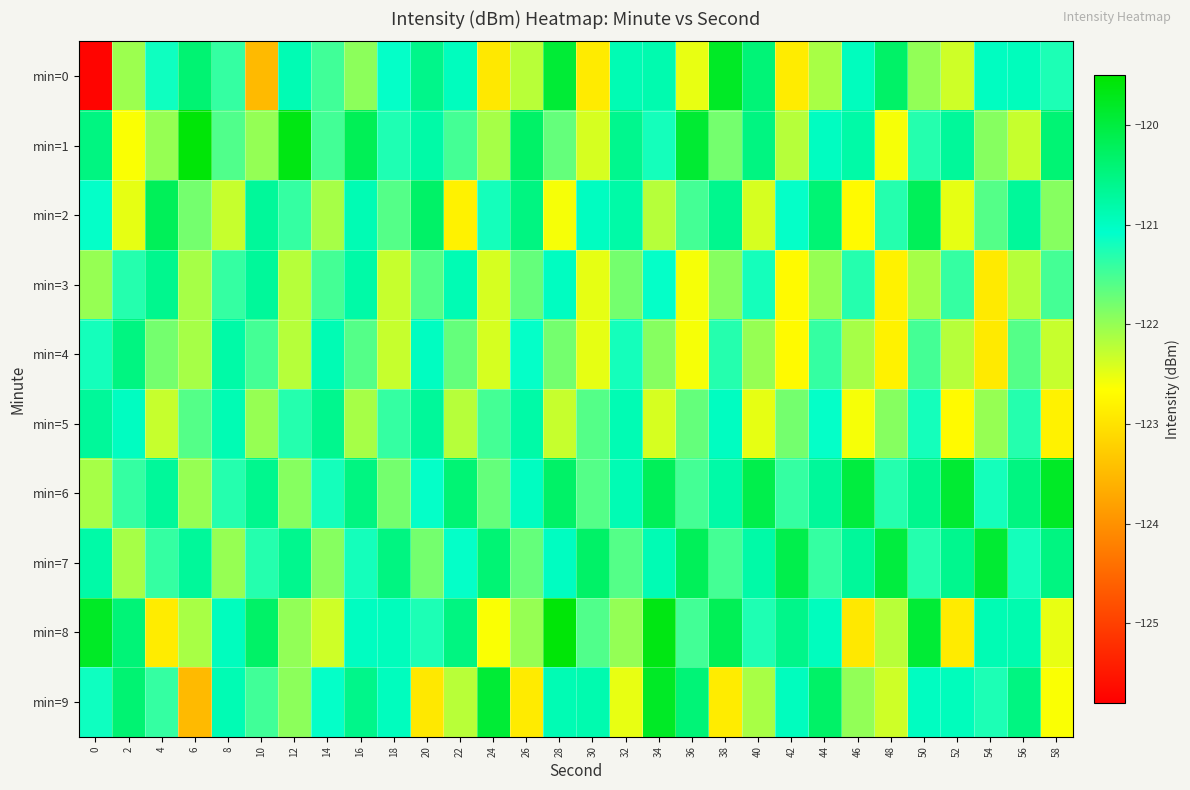

Reading left to right, extract all data points from this chart.

min=0: 0=-125.7	2=-122.0	4=-121.2	6=-120.4	8=-121.4	10=-123.5	12=-120.9	14=-121.5	16=-121.9	18=-121.1	20=-120.6	22=-121.0	24=-122.9	26=-122.2	28=-119.9	30=-122.9	32=-120.9	34=-120.9	36=-122.5	38=-119.8	40=-120.4	42=-122.9	44=-122.1	46=-121.0	48=-120.3	50=-122.0	52=-122.3	54=-121.0	56=-121.0	58=-121.3
min=1: 0=-120.5	2=-122.6	4=-122.0	6=-119.6	8=-121.6	10=-122.0	12=-119.7	14=-121.5	16=-120.2	18=-121.3	20=-120.8	22=-121.5	24=-122.1	26=-120.3	28=-121.7	30=-122.4	32=-120.6	34=-121.2	36=-119.9	38=-121.8	40=-120.5	42=-122.2	44=-121.0	46=-120.8	48=-122.6	50=-121.3	52=-120.7	54=-121.9	56=-122.3	58=-120.4
min=2: 0=-121.1	2=-122.5	4=-120.2	6=-121.8	8=-122.3	10=-120.7	12=-121.4	14=-122.1	16=-120.9	18=-121.6	20=-120.3	22=-122.8	24=-121.2	26=-120.5	28=-122.6	30=-121.0	32=-120.8	34=-122.2	36=-121.5	38=-120.6	40=-122.4	42=-121.1	44=-120.4	46=-122.7	48=-121.3	50=-120.2	52=-122.5	54=-121.6	56=-120.7	58=-121.9
min=3: 0=-122.0	2=-121.3	4=-120.6	6=-122.1	8=-121.4	10=-120.7	12=-122.2	14=-121.5	16=-120.8	18=-122.3	20=-121.6	22=-120.9	24=-122.4	26=-121.7	28=-121.0	30=-122.5	32=-121.8	34=-121.1	36=-122.6	38=-121.9	40=-121.2	42=-122.7	44=-122.0	46=-121.3	48=-122.8	50=-122.1	52=-121.4	54=-122.9	56=-122.2	58=-121.5
min=4: 0=-121.2	2=-120.5	4=-121.8	6=-122.1	8=-120.8	10=-121.5	12=-122.2	14=-120.9	16=-121.6	18=-122.3	20=-121.0	22=-121.7	24=-122.4	26=-121.1	28=-121.8	30=-122.5	32=-121.2	34=-121.9	36=-122.6	38=-121.3	40=-122.0	42=-122.7	44=-121.4	46=-122.1	48=-122.8	50=-121.5	52=-122.2	54=-122.9	56=-121.6	58=-122.3
min=5: 0=-120.7	2=-121.0	4=-122.3	6=-121.6	8=-120.9	10=-122.0	12=-121.3	14=-120.6	16=-122.1	18=-121.4	20=-120.7	22=-122.2	24=-121.5	26=-120.8	28=-122.3	30=-121.6	32=-120.9	34=-122.4	36=-121.7	38=-121.0	40=-122.5	42=-121.8	44=-121.1	46=-122.6	48=-121.9	50=-121.2	52=-122.7	54=-122.0	56=-121.3	58=-122.8
min=6: 0=-122.1	2=-121.4	4=-120.7	6=-122.0	8=-121.3	10=-120.6	12=-121.9	14=-121.2	16=-120.5	18=-121.8	20=-121.1	22=-120.4	24=-121.7	26=-121.0	28=-120.3	30=-121.6	32=-120.9	34=-120.2	36=-121.5	38=-120.8	40=-120.1	42=-121.4	44=-120.7	46=-120.0	48=-121.3	50=-120.6	52=-119.9	54=-121.2	56=-120.5	58=-119.8
min=7: 0=-120.8	2=-122.1	4=-121.4	6=-120.7	8=-122.0	10=-121.3	12=-120.6	14=-121.9	16=-121.2	18=-120.5	20=-121.8	22=-121.1	24=-120.4	26=-121.7	28=-121.0	30=-120.3	32=-121.6	34=-120.9	36=-120.2	38=-121.5	40=-120.8	42=-120.1	44=-121.4	46=-120.7	48=-120.0	50=-121.3	52=-120.6	54=-119.9	56=-121.2	58=-120.5
min=8: 0=-119.8	2=-120.4	4=-122.9	6=-122.1	8=-121.0	10=-120.3	12=-122.0	14=-122.3	16=-121.0	18=-121.0	20=-121.3	22=-120.5	24=-122.6	26=-122.0	28=-119.6	30=-121.6	32=-122.0	34=-119.7	36=-121.5	38=-120.2	40=-121.3	42=-120.6	44=-121.0	46=-122.9	48=-122.2	50=-119.9	52=-122.9	54=-120.9	56=-120.9	58=-122.5
min=9: 0=-121.2	2=-120.4	4=-121.4	6=-123.5	8=-120.9	10=-121.5	12=-121.9	14=-121.1	16=-120.6	18=-121.0	20=-122.9	22=-122.2	24=-119.9	26=-122.9	28=-120.9	30=-120.9	32=-122.5	34=-119.8	36=-120.4	38=-122.9	40=-122.1	42=-121.0	44=-120.3	46=-122.0	48=-122.3	50=-121.0	52=-121.0	54=-121.3	56=-120.5	58=-122.6